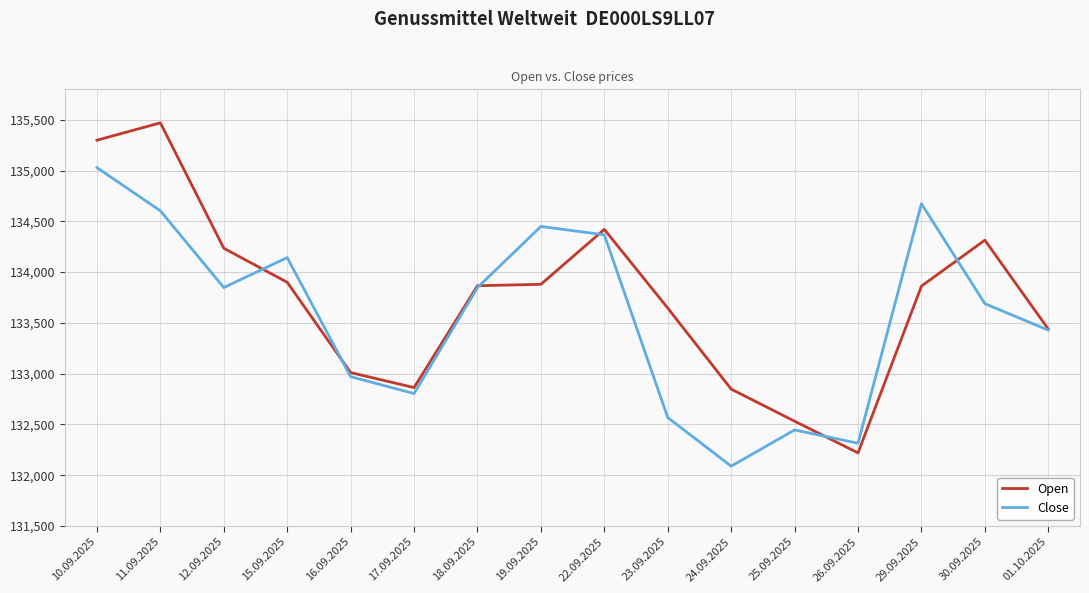

Rank the series by their average value, from highest to lowest.

Open, Close